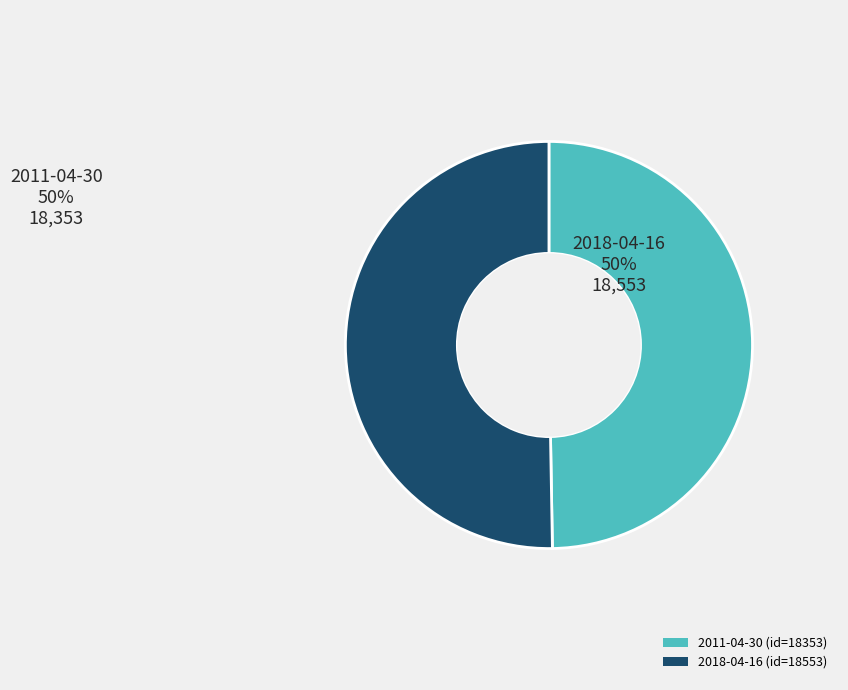

Which category has the biggest portion of the pie?

2018-04-16